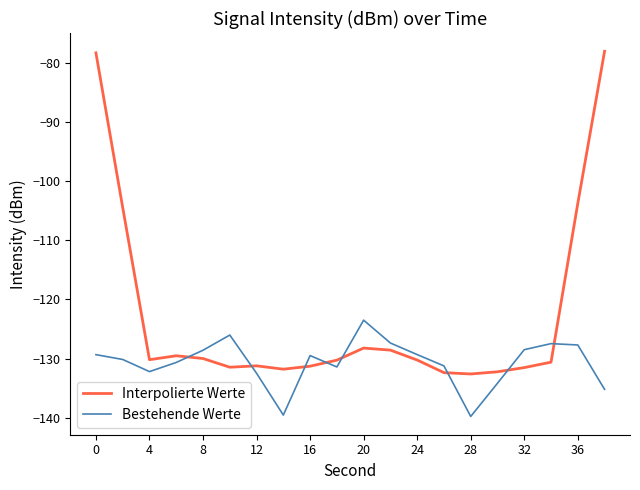

What is the minimum value shown in the chart?

-139.8